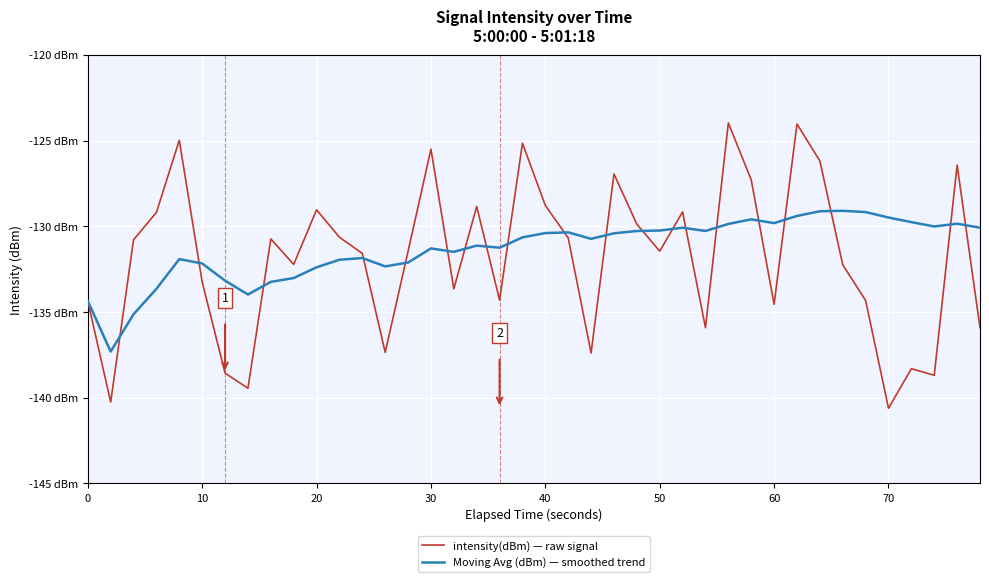

Which series has the widest spread of values?

intensity(dBm) — raw signal